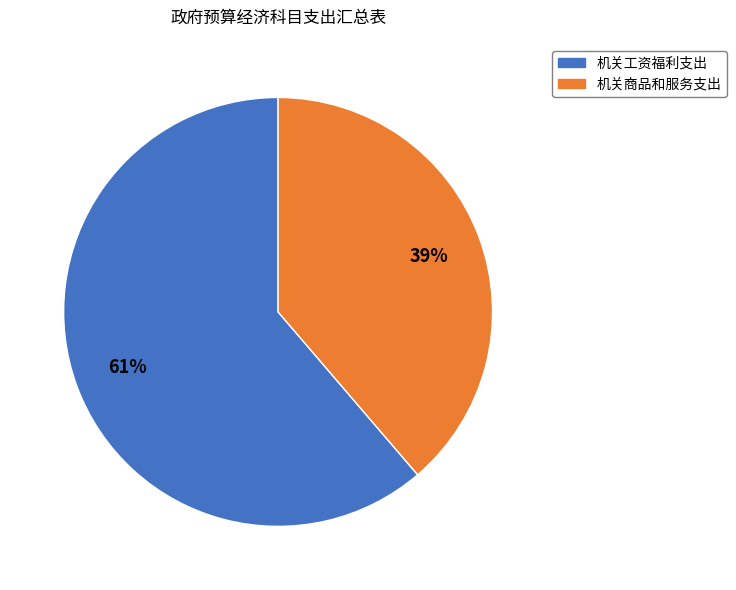

Approximately how many times larger is the value at 机关商品和服务支出 compared to 机关工资福利支出?

0.6